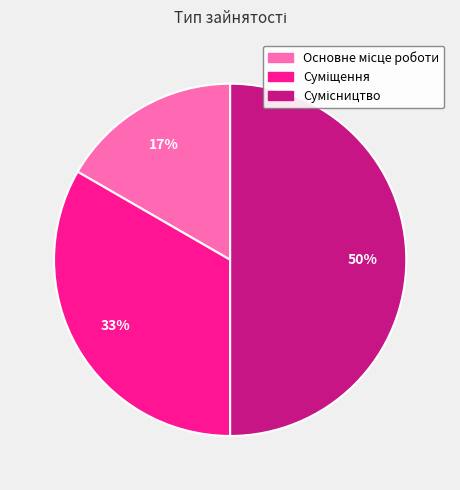

To the nearest percent, what is the difference between the largest and smallest slice percentages?

33%